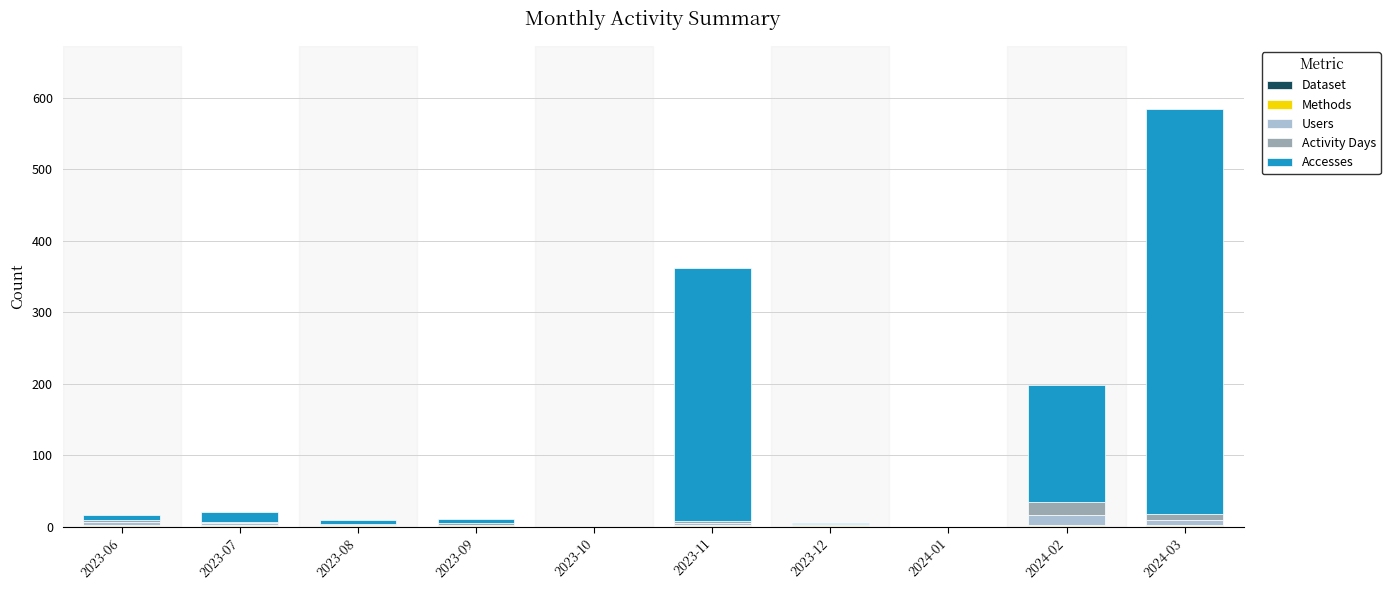

At which category is the sum across all series the highest?

2024-03